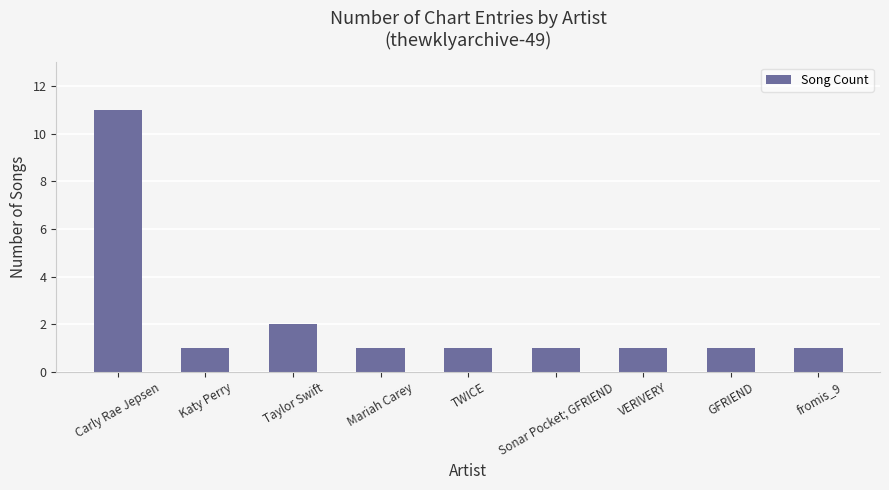

What position from the left is fromis_9?

9